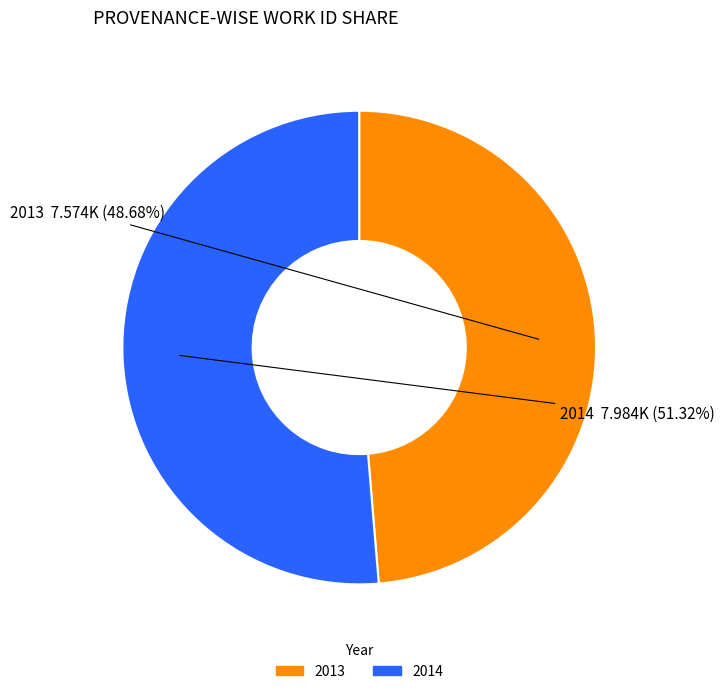

How many slices are in this pie chart?

2